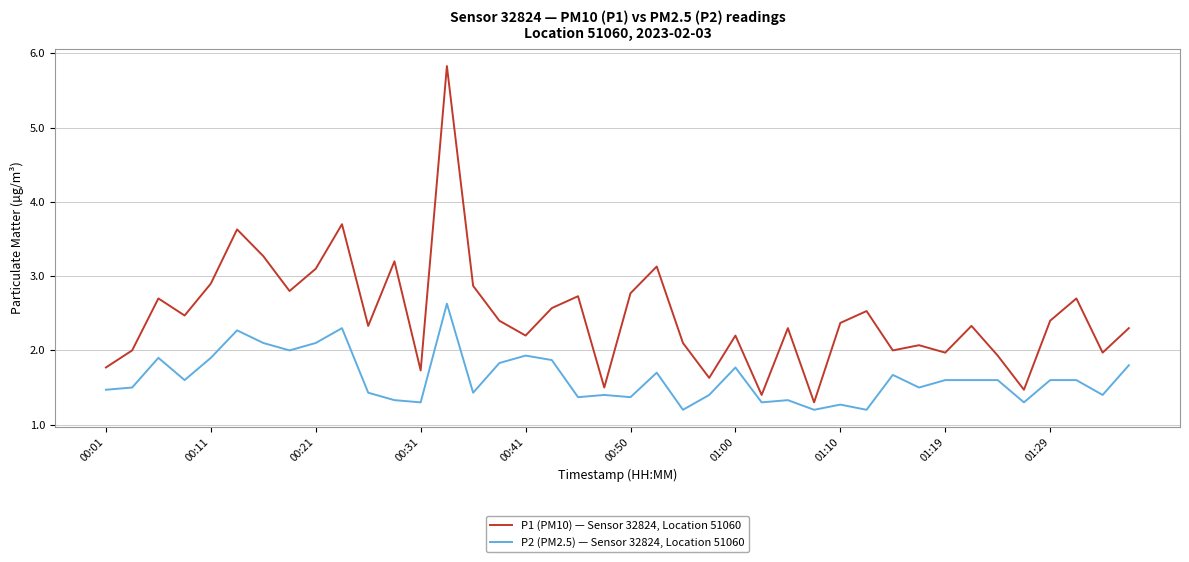

Count the number of categories in the chart.

40